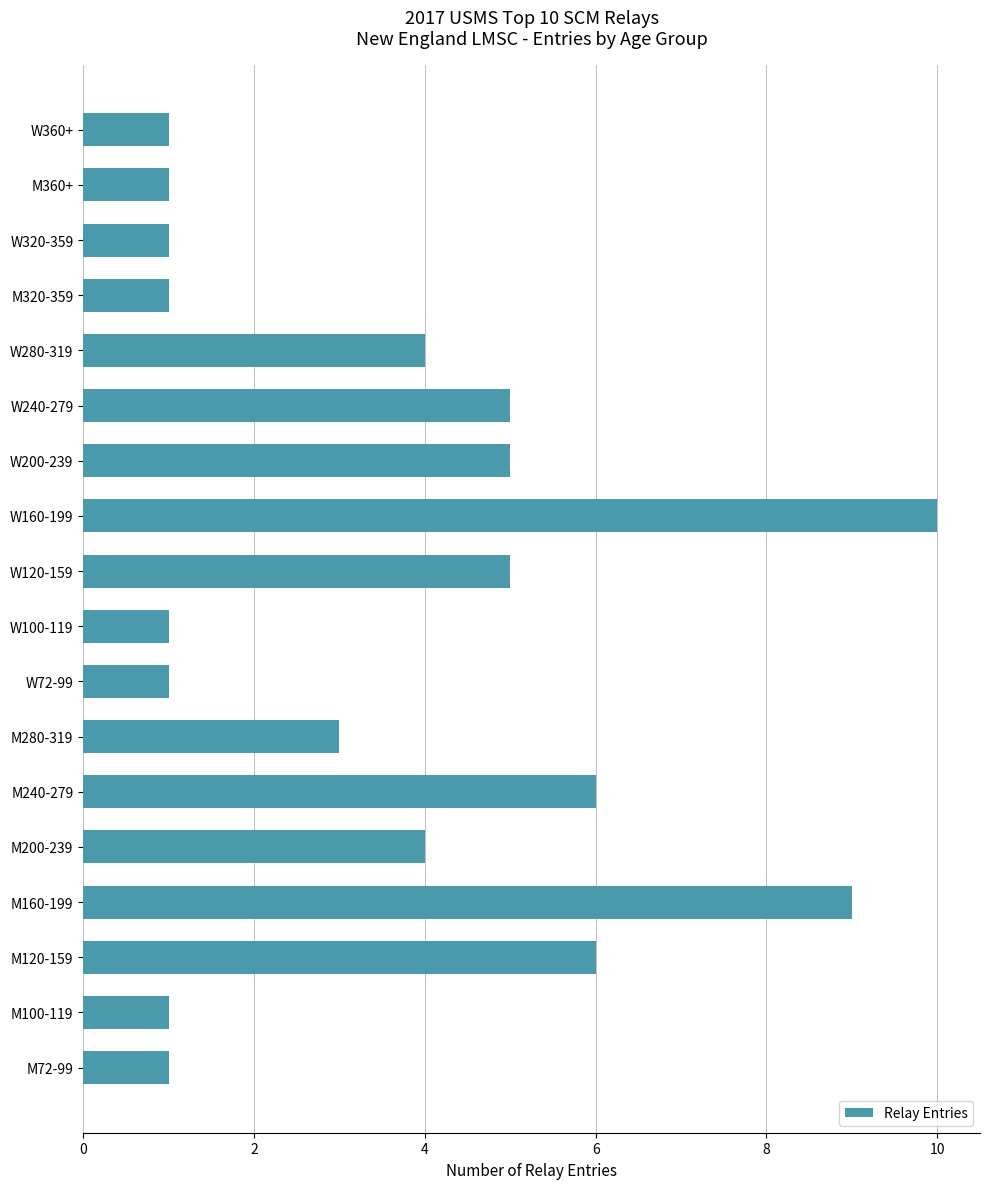

Reading bottom to top, list all the values displayed in this chart.

M72-99=1	M100-119=1	M120-159=6	M160-199=9	M200-239=4	M240-279=6	M280-319=3	W72-99=1	W100-119=1	W120-159=5	W160-199=10	W200-239=5	W240-279=5	W280-319=4	M320-359=1	W320-359=1	M360+=1	W360+=1